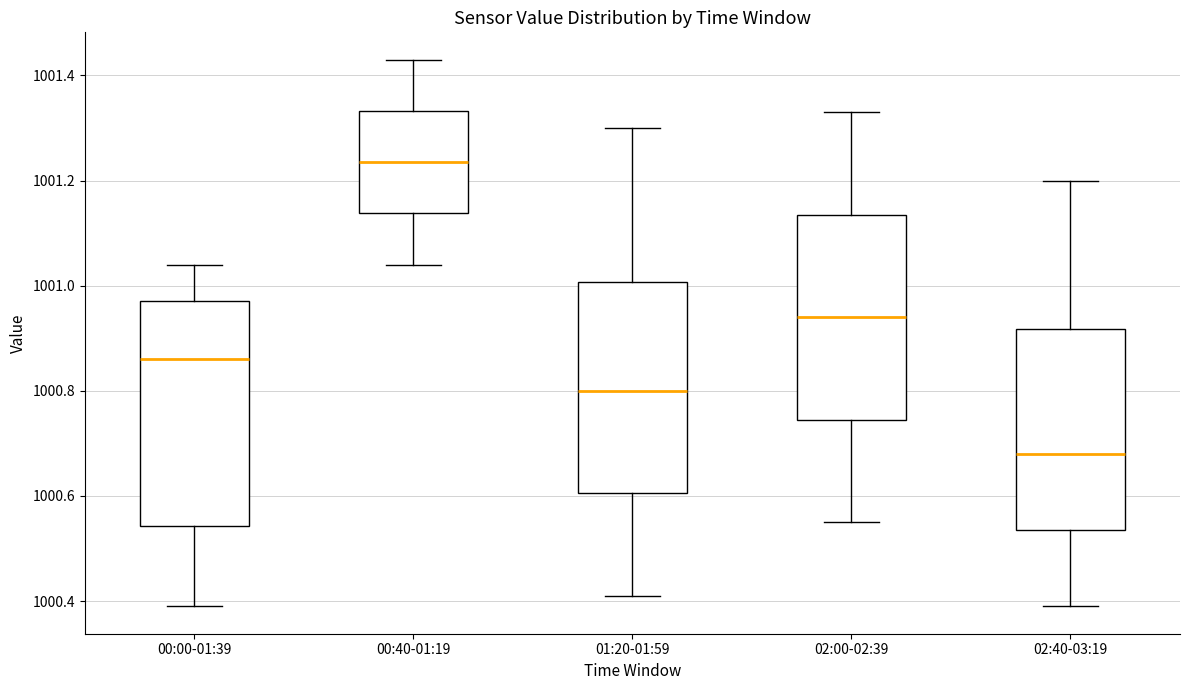

Which box's median line is the lowest?

02:40-03:19